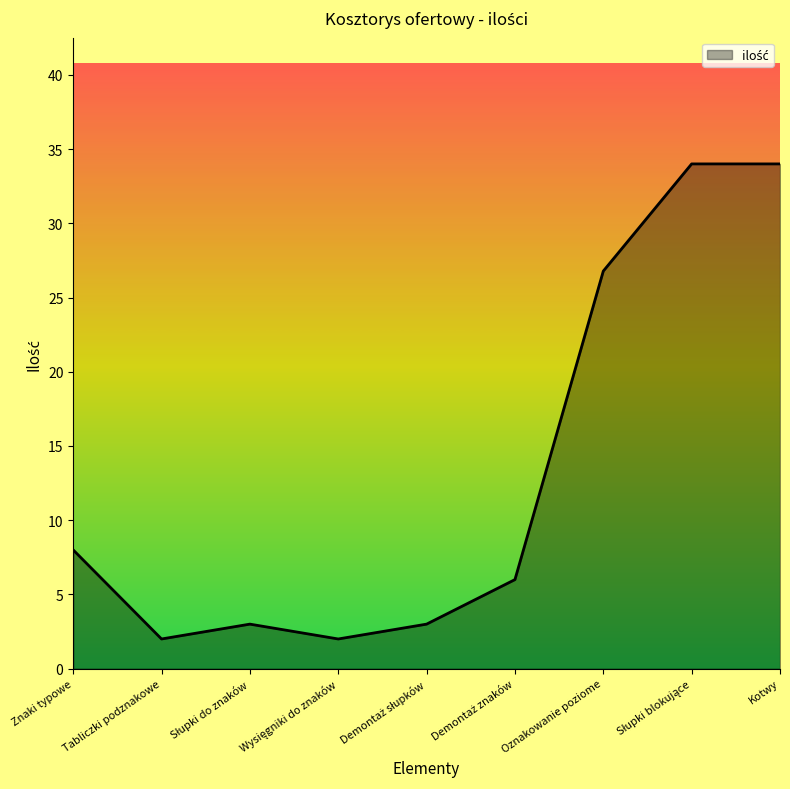

Is it true that the value at Tabliczki podznakowe is 2.0?

True